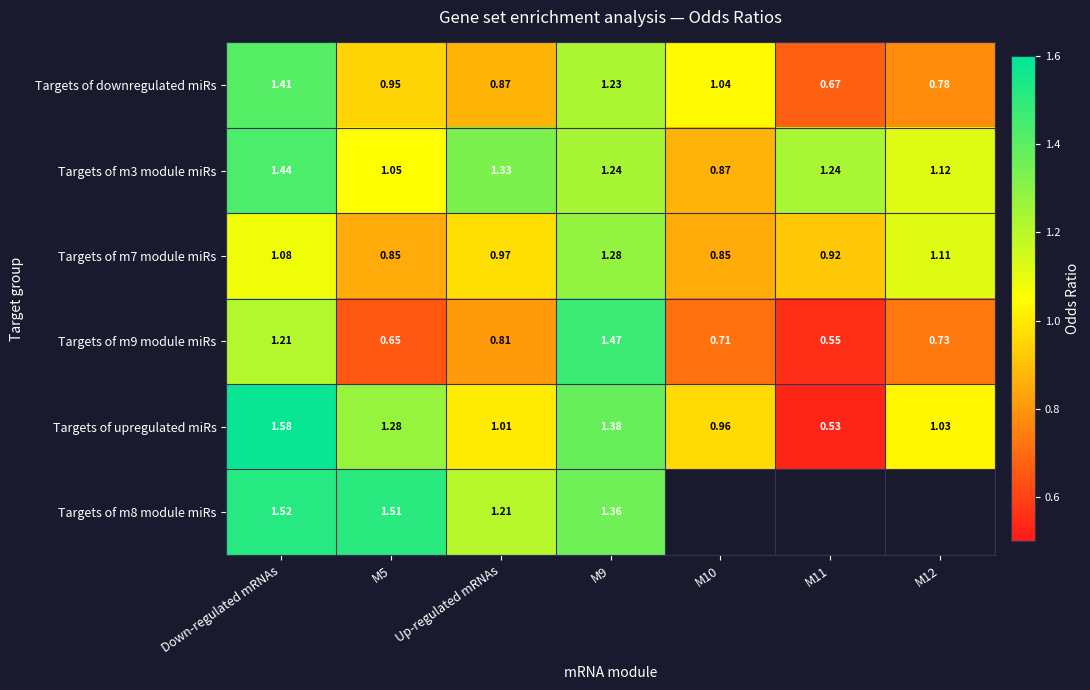

At which label is Targets of m9 module miRs closest to 1?

Up-regulated mRNAs